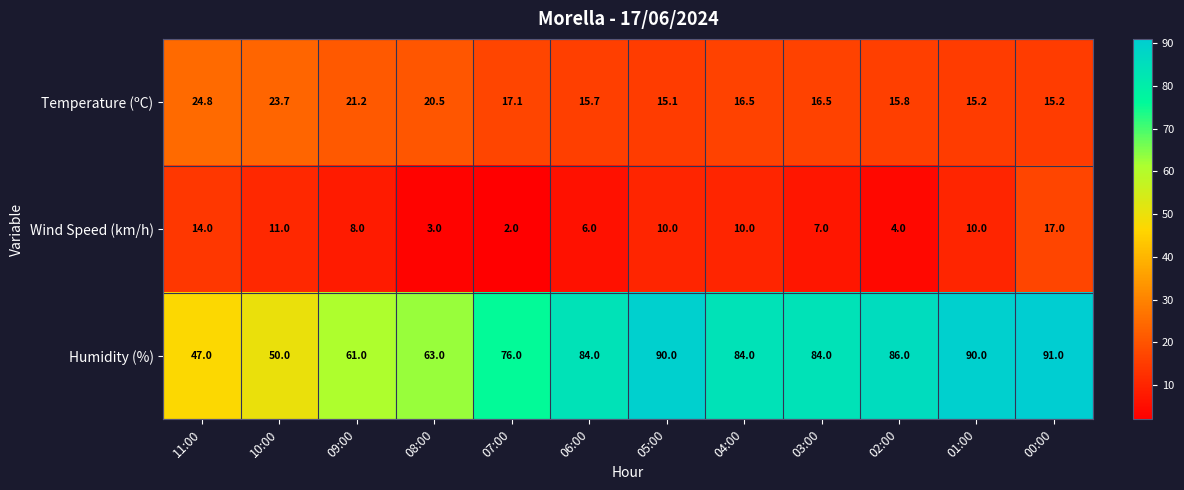

The value of Humidity (%) at 08:00 is 98.5. True or false?

False